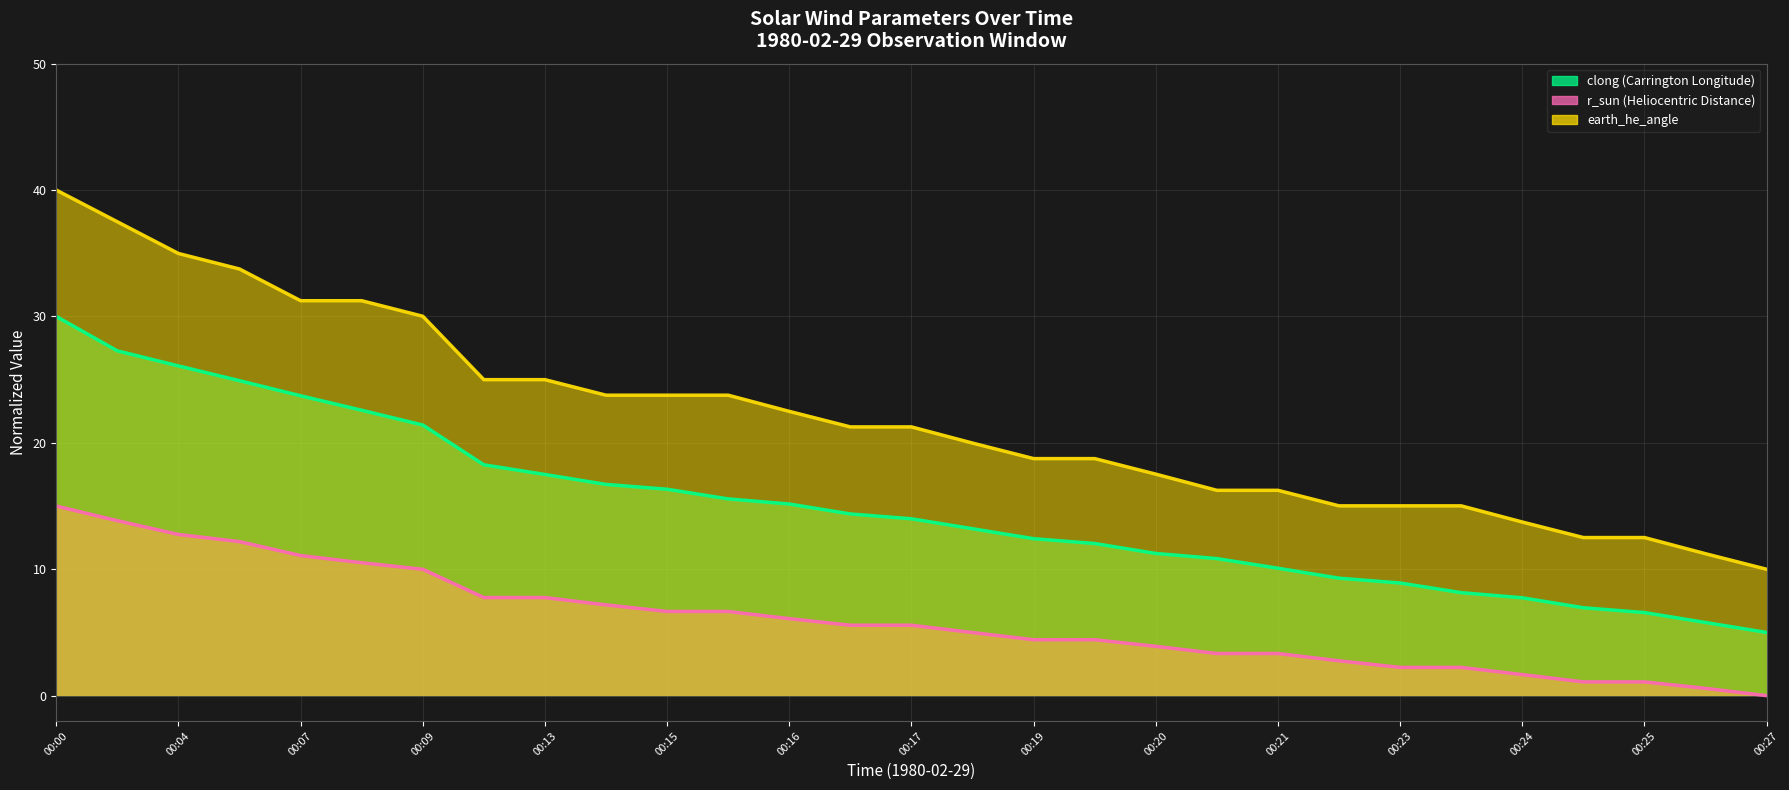

What position from the right is 1980-02-29 00:21:13?

10